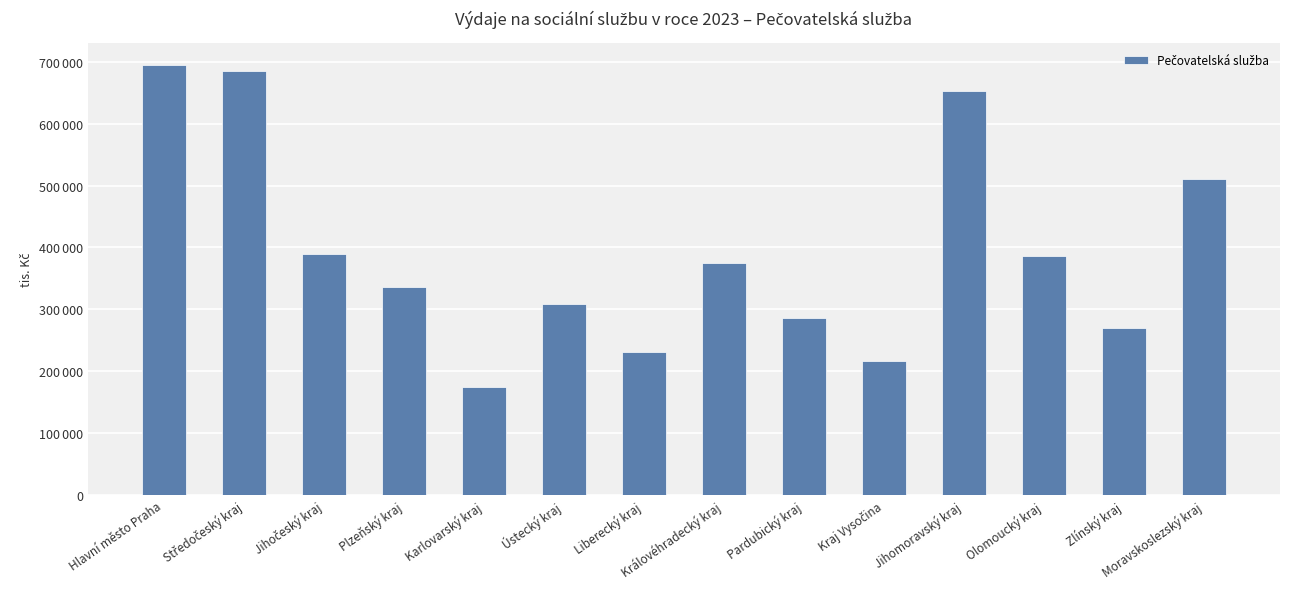

Is it true that the value at Pardubický kraj is 126320?

False